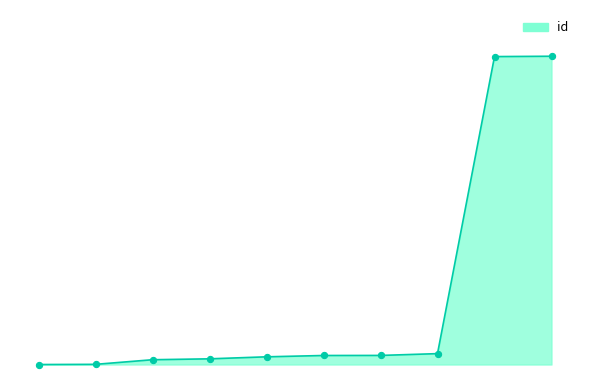

Does the chart have visible grid lines?

No